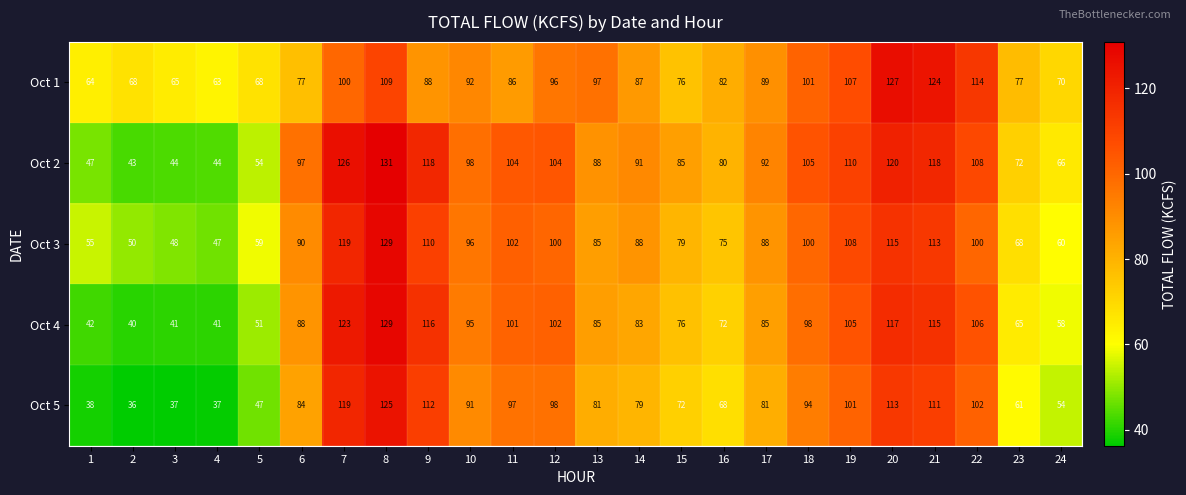

What is the difference between the second highest and second lowest values in the Oct 5 series?

82